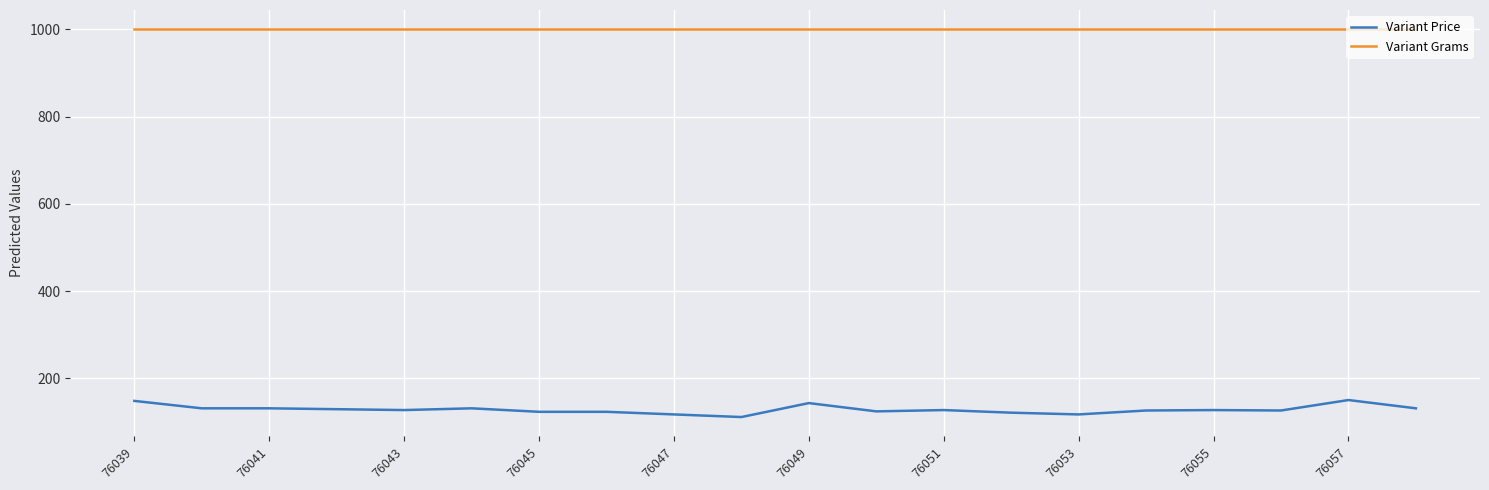

Rank the series by their maximum value, from highest to lowest.

Variant Grams, Variant Price